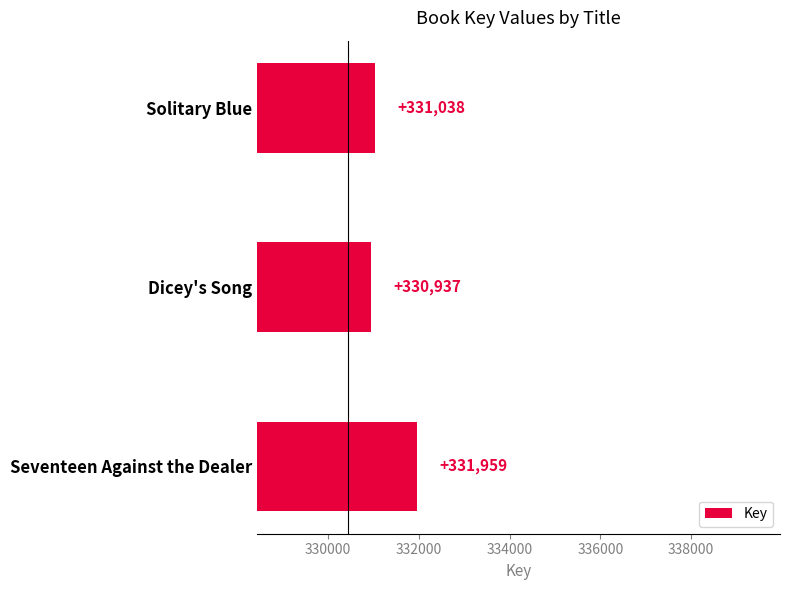

True or false: the data shows 118890 at Solitary Blue.

False